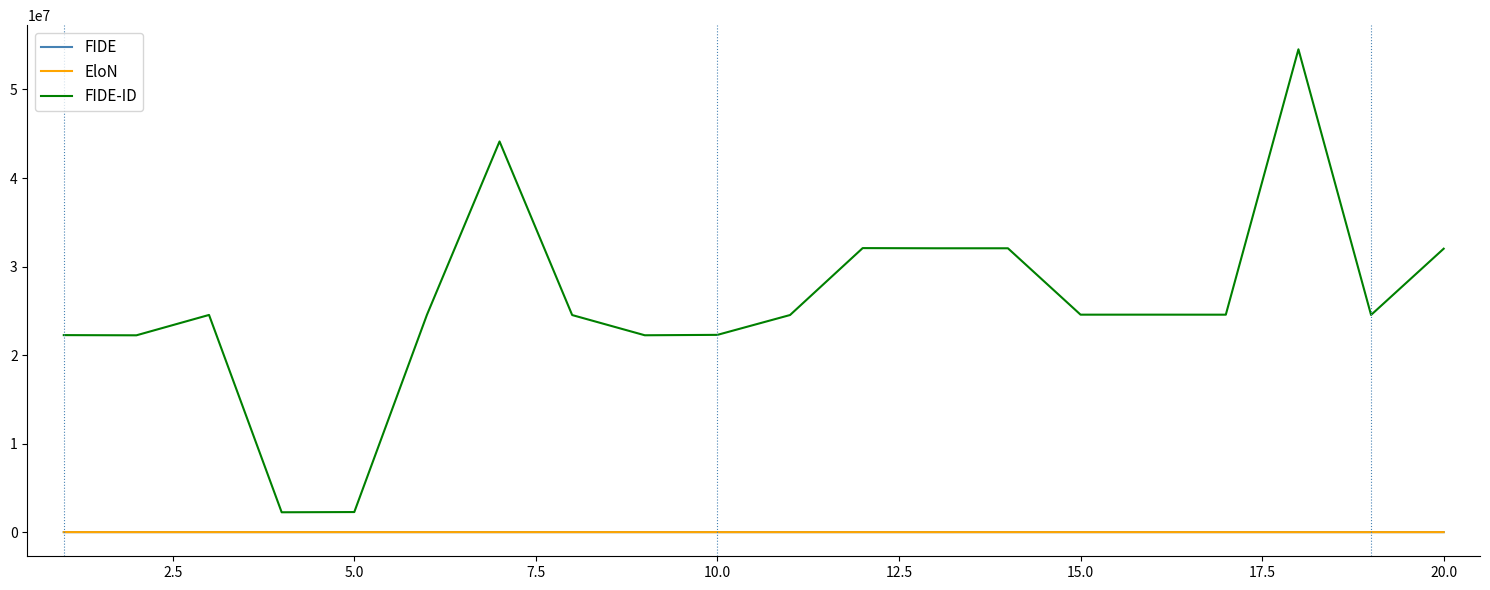

Does the chart have visible grid lines?

No